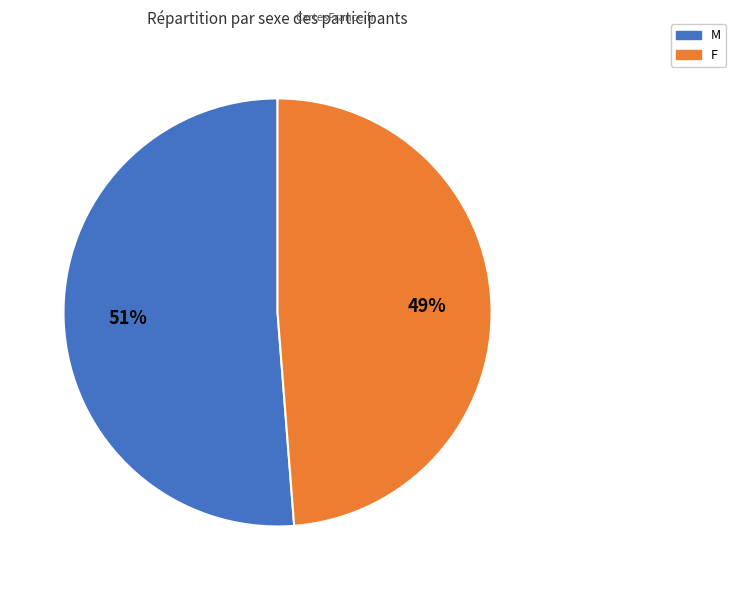

How many segments does this pie chart have?

2